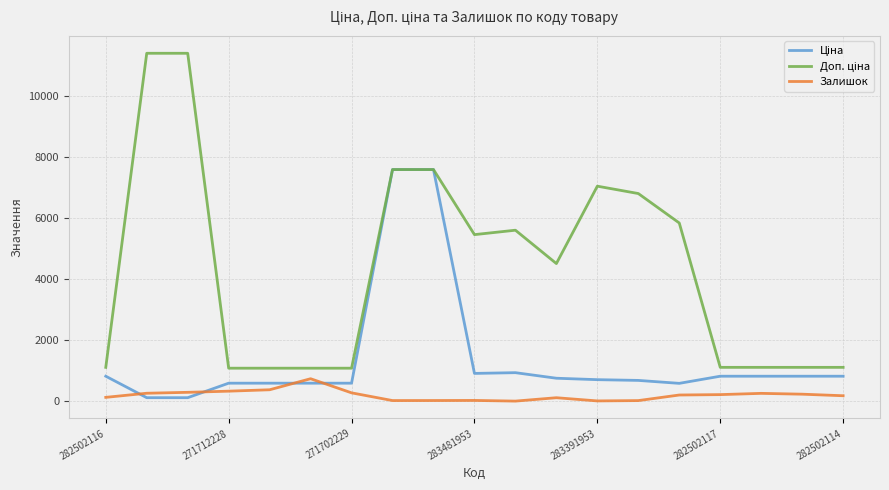

Is this an area chart (filled region under the line)?

No